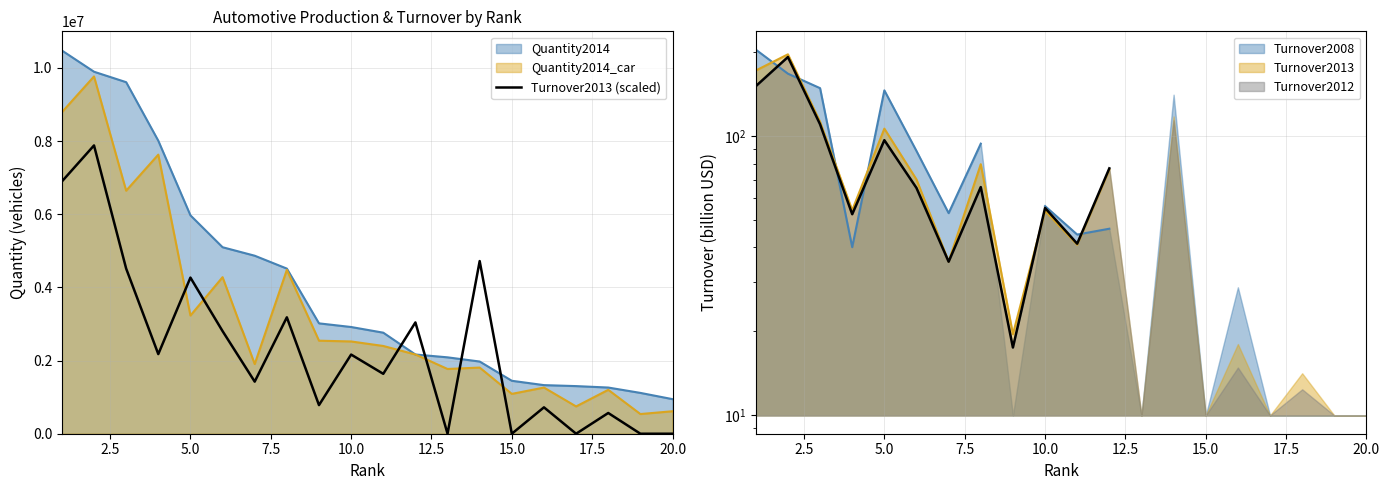

True or false: the data shows 2749309.1 at 10.

False